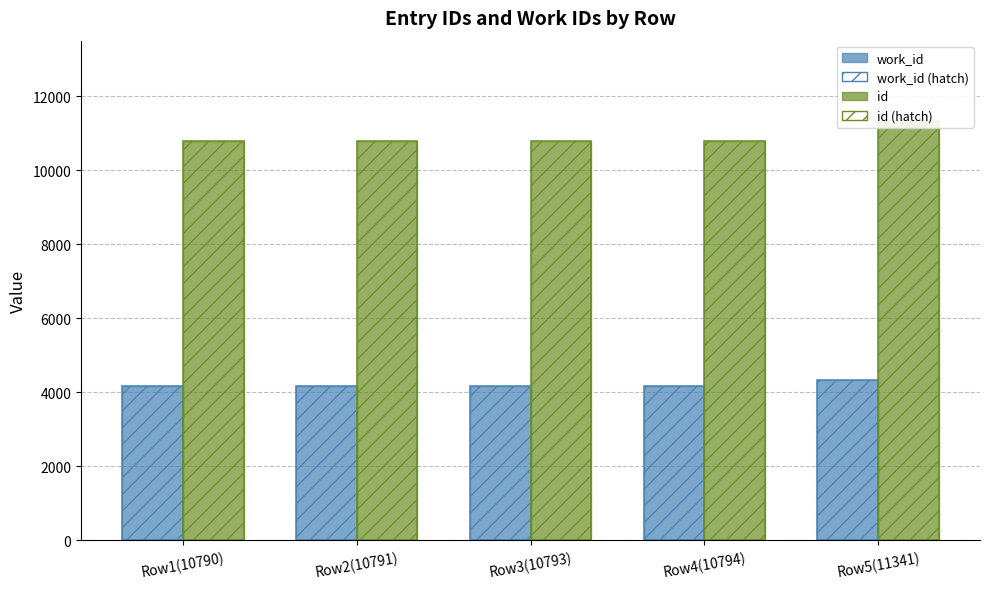

What value does the work_id (hatch) series have at Row5(11341), to the nearest 50?

4350